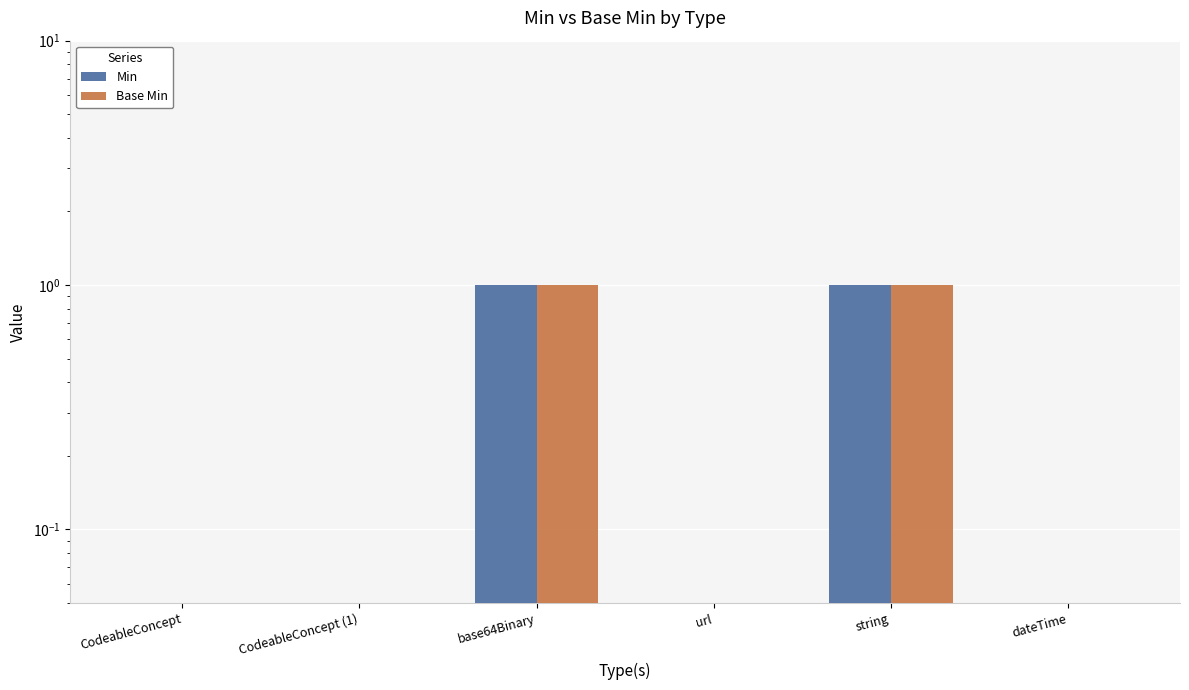

What is the difference between the maximum and minimum values in the Base Min series?

1